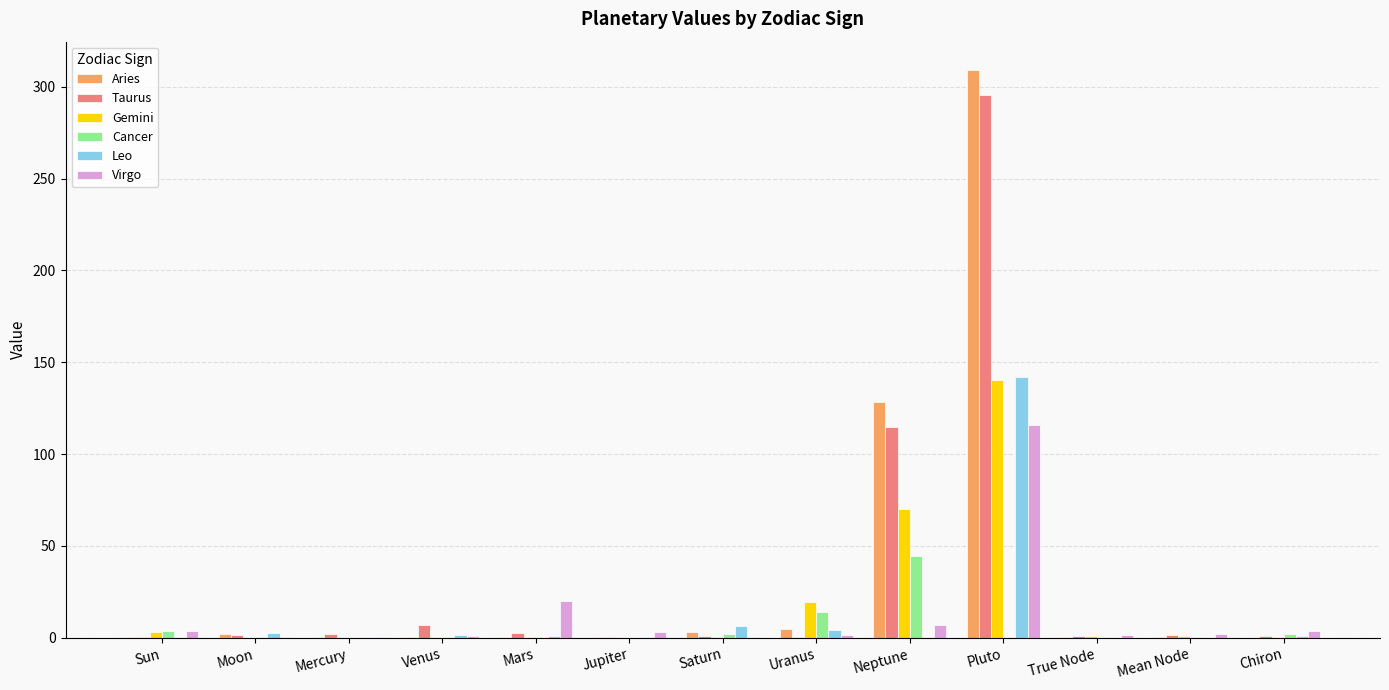

What is the total value across all series at Neptune?

364.2